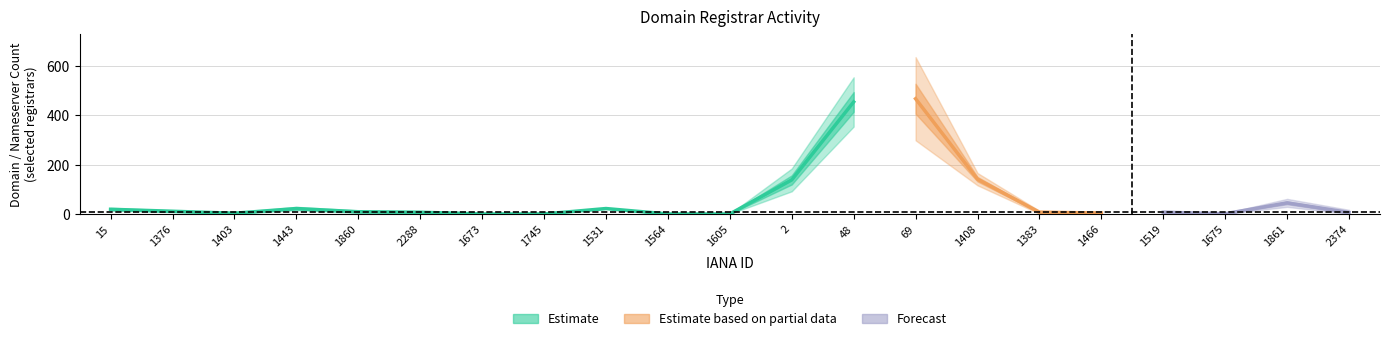

The attempted_adds series shows -6 at 1675. True or false?

False